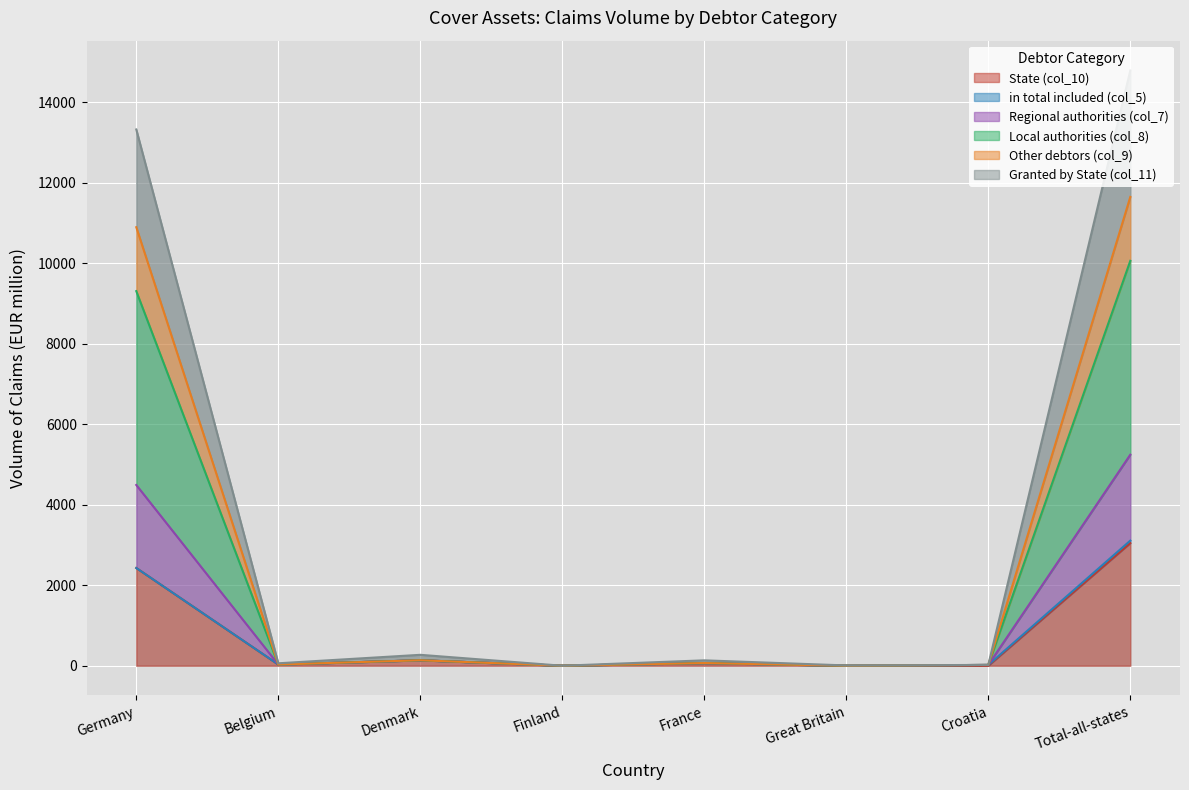

Which has a higher value, Denmark or Croatia?

Denmark